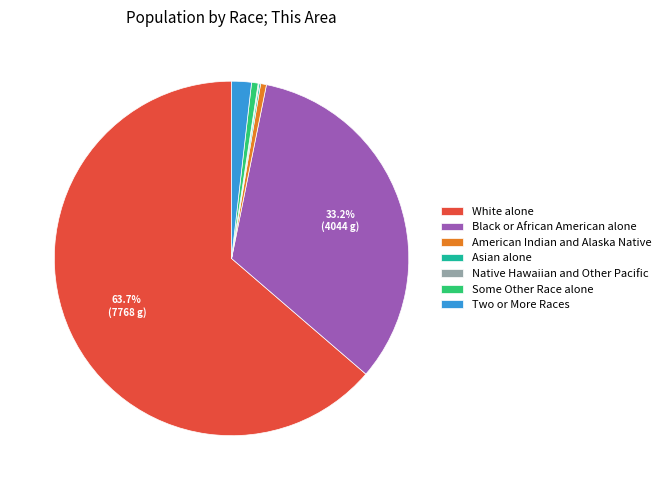

To the nearest percent, what portion does Black or African American alone represent?

33%